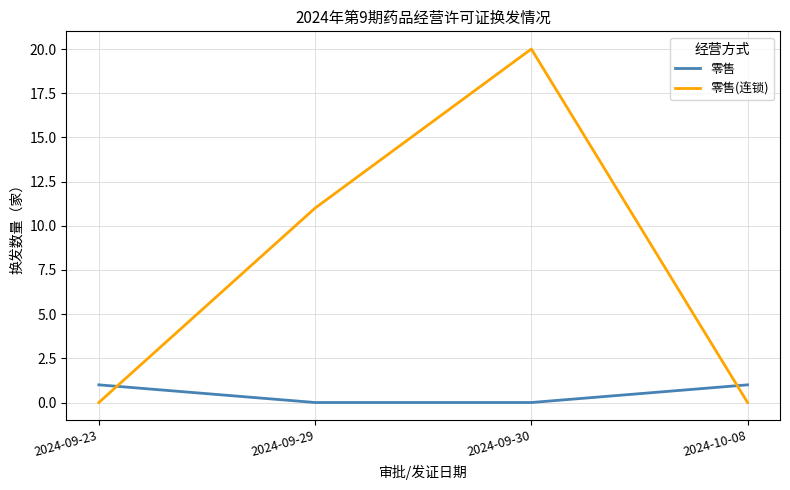

What is the average value of the 零售(连锁) series?

8